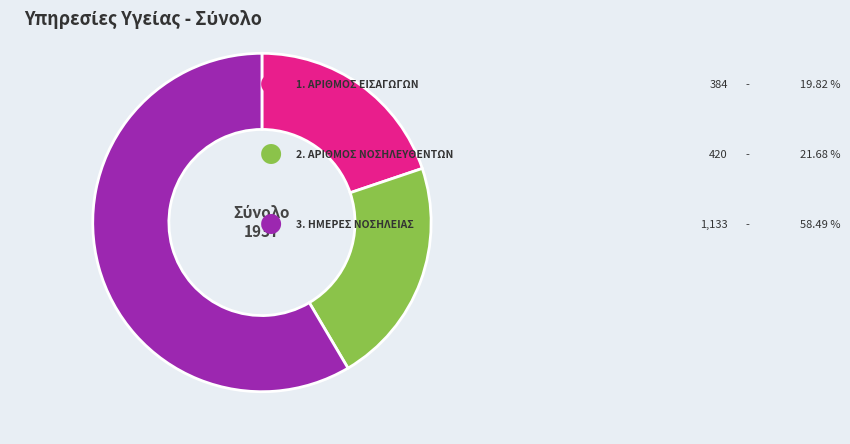

Does any single category account for the majority?

Yes